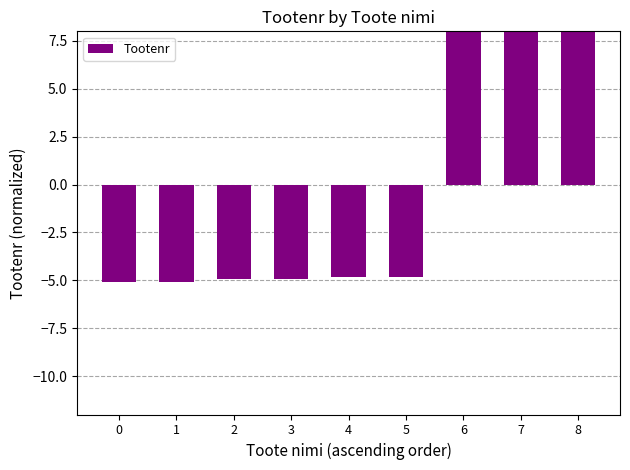

What is the difference between the maximum and second lowest values?

15.1